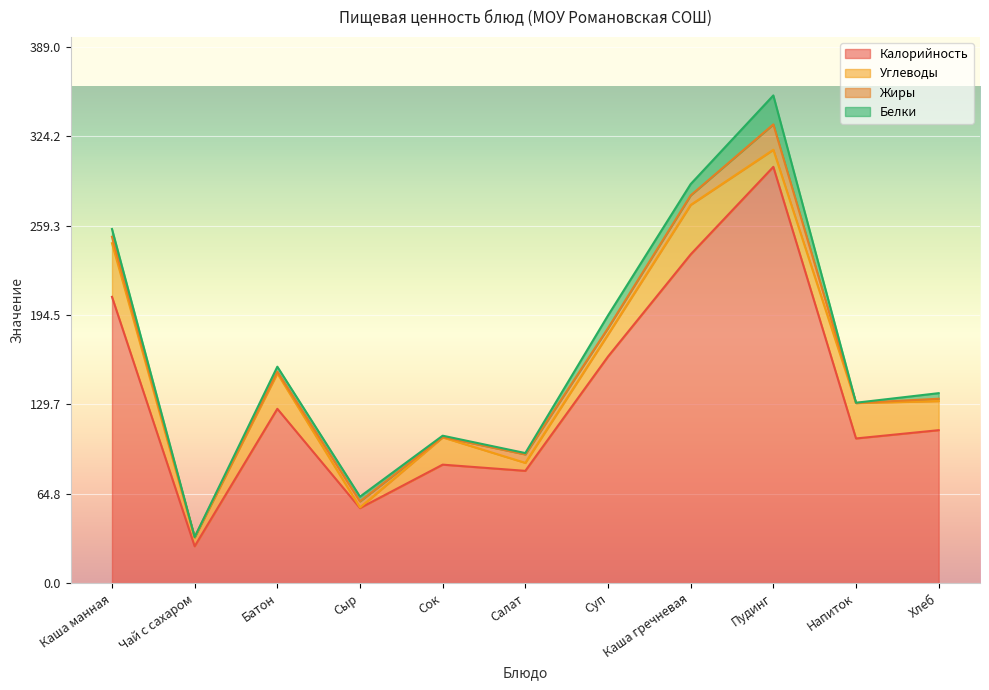

How many values in the Жиры series exceed 4?

6